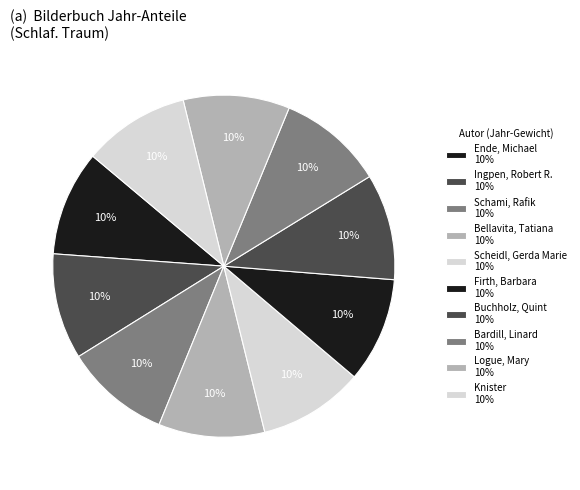

To the nearest percent, what is the combined percentage of Ingpen, Robert R. and Bellavita, Tatiana?

20%